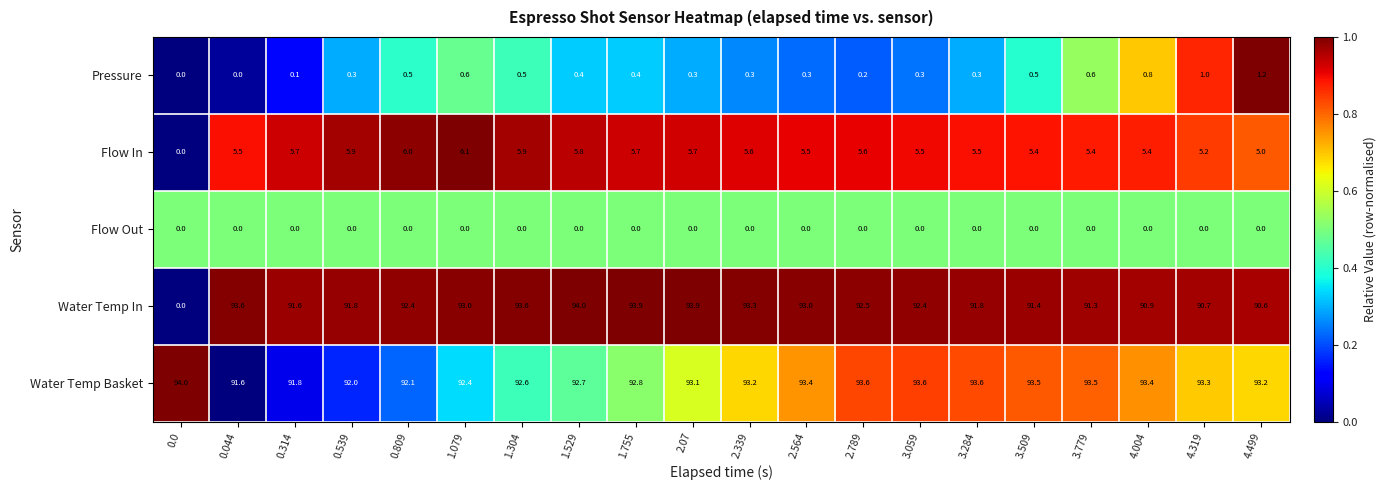

At which category is the sum across all series the highest?

2.07